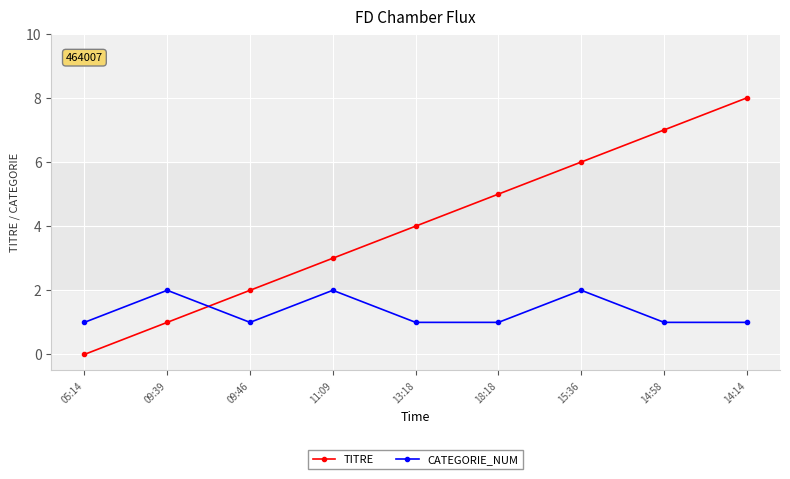

What is the label of the 9th point from the right?

05:14